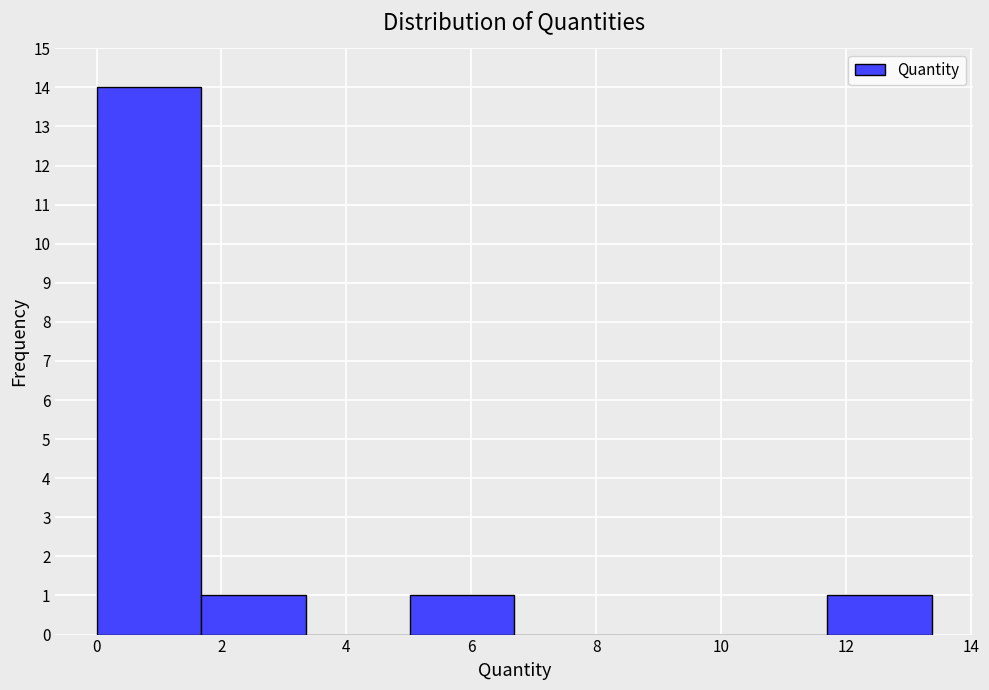

How tall is the bar that spans 0.0 to 1.6 on the x-axis? Neither the bar edges nor the heights are printed on the chart, so give them approximately, as read against the axes.

14